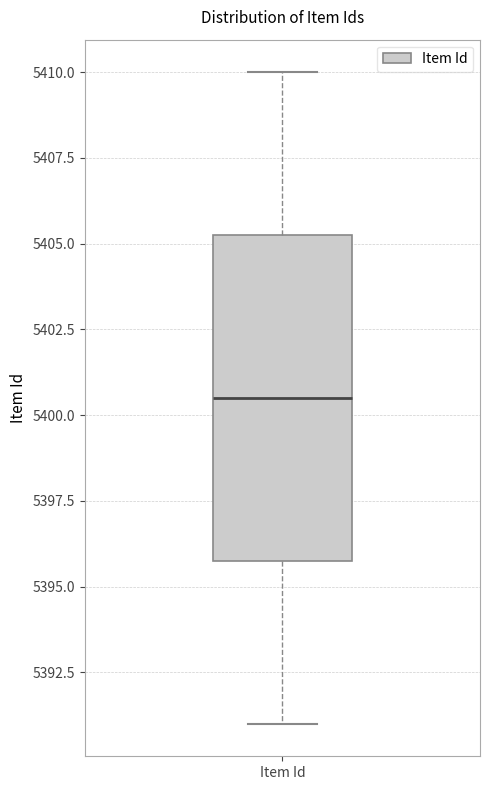

Transcribe this box plot: give where the median line is, the range the box spans, and where the two whiskers end, as read against the y-axis. The values are not printed on the chart, so give them approximately, as read against the axis.

median 5400.5, box 5396.0 to 5405.5, whiskers 5391.0 to 5410.0